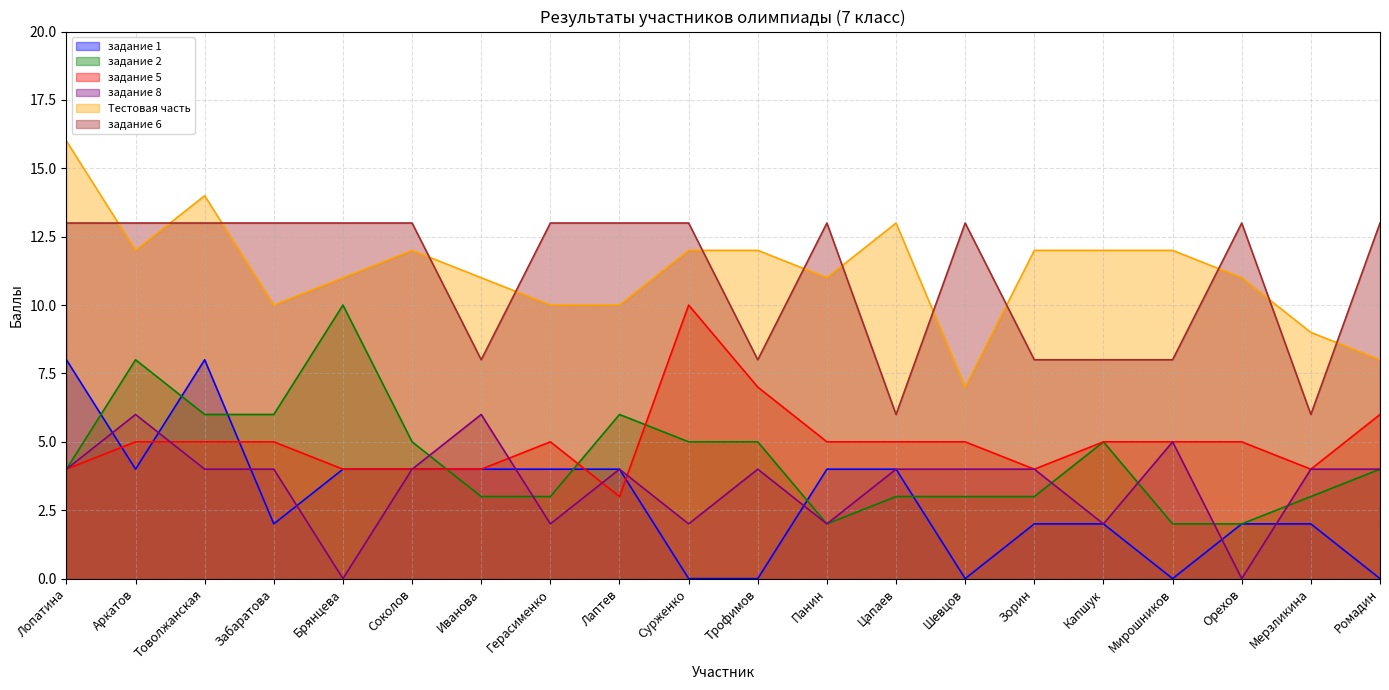

At which category does задание 6 reach its first local valley?

Иванова